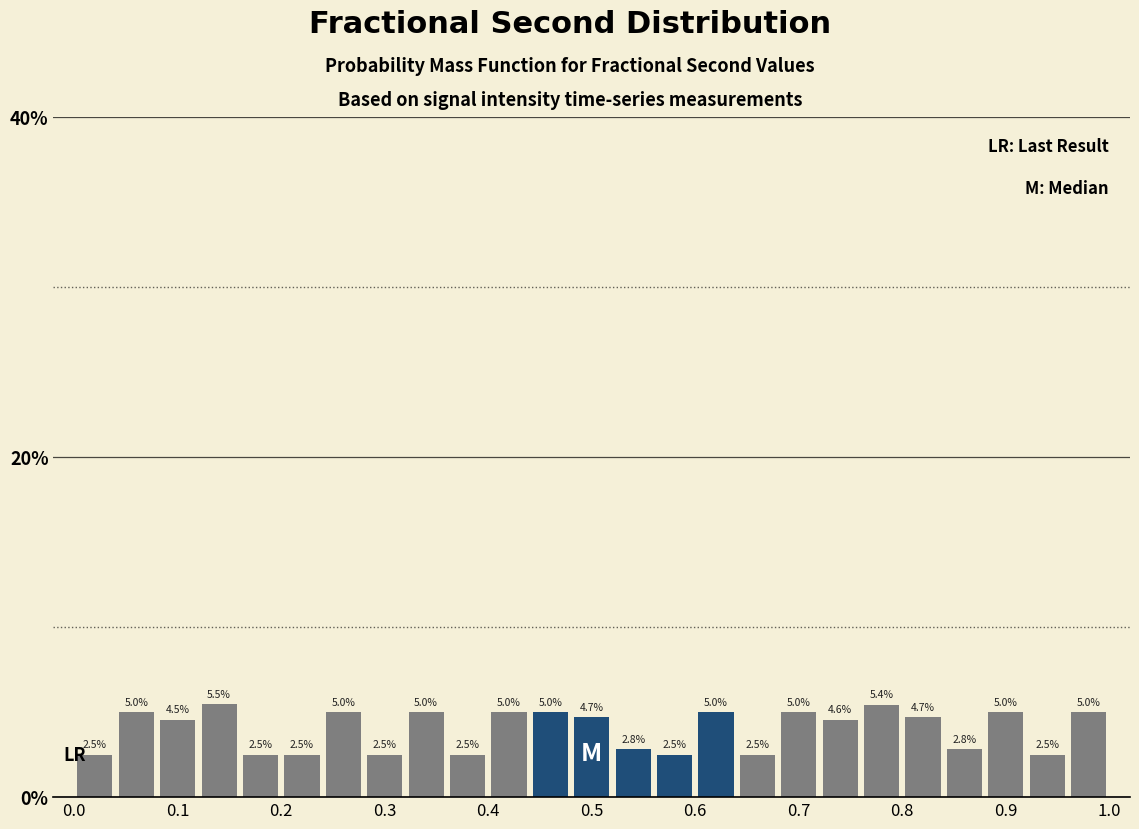

Reading left to right, list every bar in this chart as the range it spans on the x-axis followed by its height.

0.00 to 0.04: 2.5
0.04 to 0.08: 5.0
0.08 to 0.12: 4.5
0.12 to 0.16: 5.5
0.16 to 0.20: 2.5
0.20 to 0.24: 2.5
0.24 to 0.28: 5.0
0.28 to 0.32: 2.5
0.32 to 0.36: 5.0
0.36 to 0.40: 2.5
0.40 to 0.44: 5.0
0.44 to 0.48: 5.0
0.48 to 0.52: 4.7
0.52 to 0.56: 2.8
0.56 to 0.60: 2.5
0.60 to 0.64: 5.0
0.64 to 0.68: 2.5
0.68 to 0.72: 5.0
0.72 to 0.76: 4.6
0.76 to 0.80: 5.4
0.80 to 0.84: 4.7
0.84 to 0.88: 2.8
0.88 to 0.92: 5.0
0.92 to 0.96: 2.5
0.96 to 1.00: 5.0